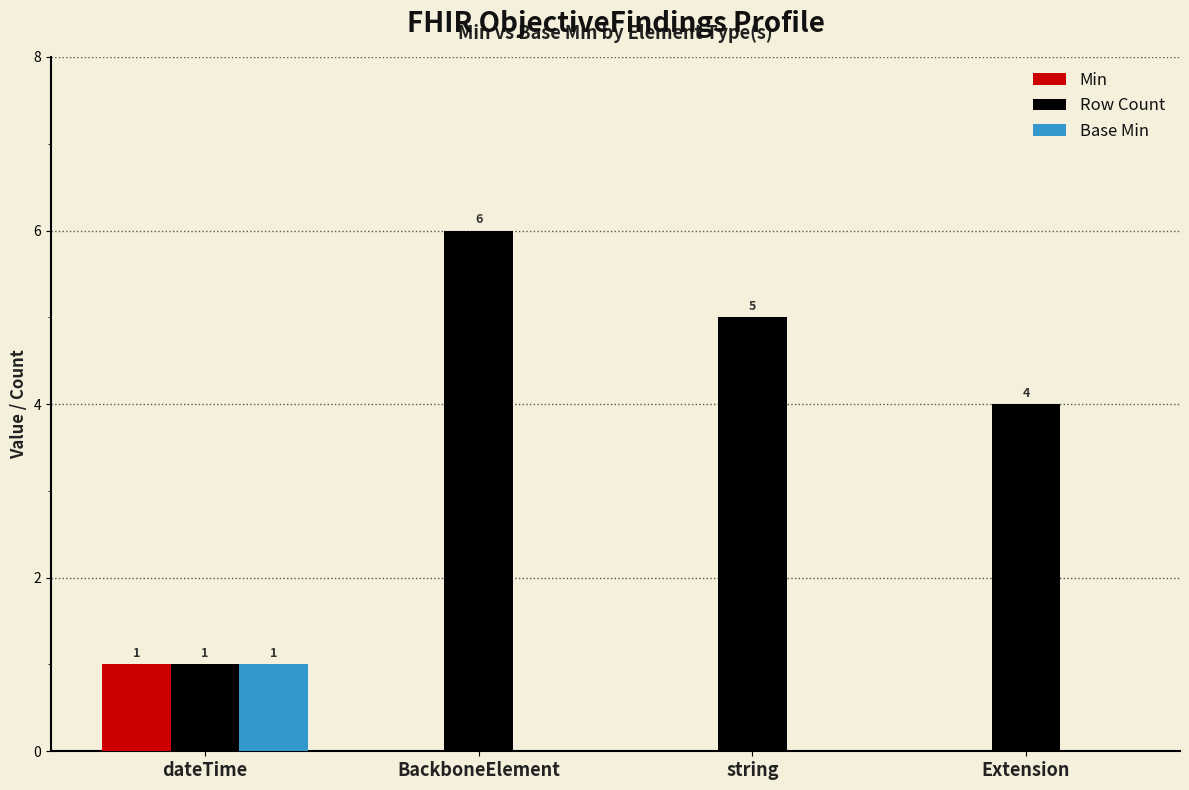

At which label does Row Count first exceed 5?

BackboneElement